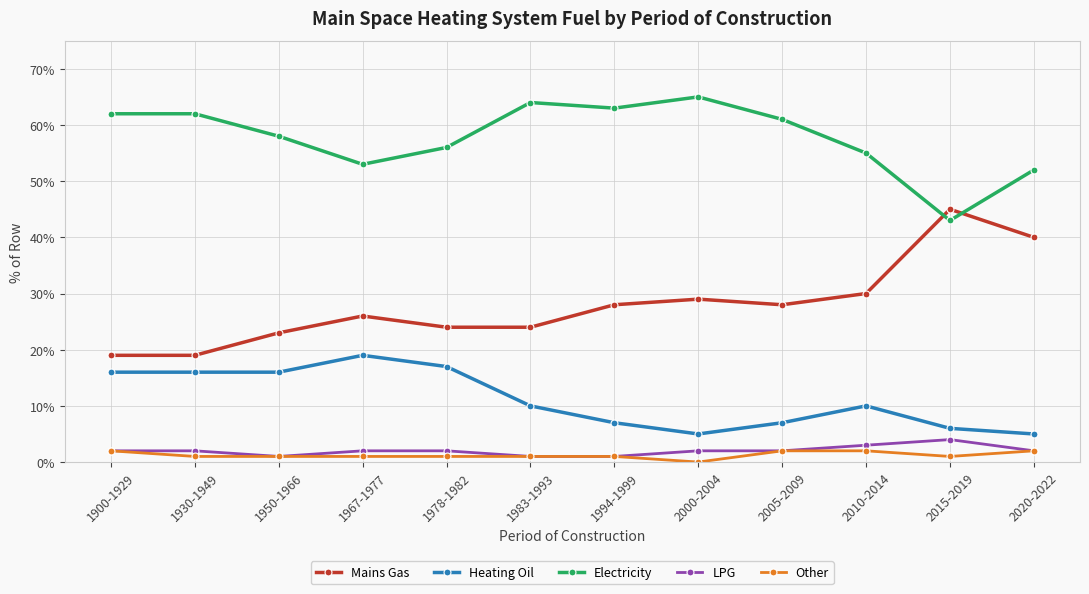

Which series has the widest spread of values?

Mains Gas